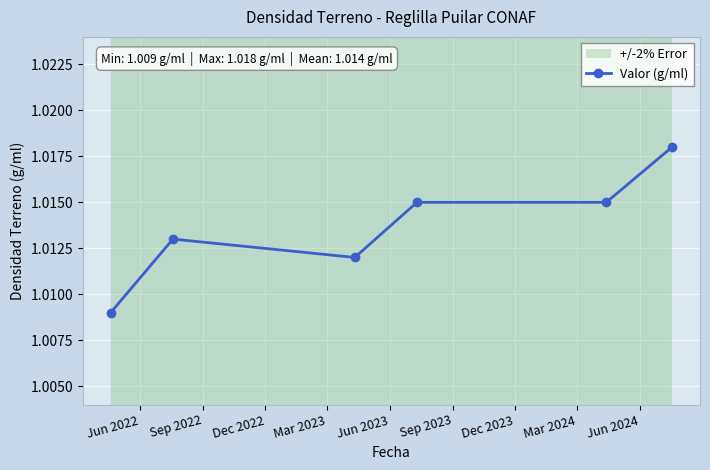

Rank the categories by value from lowest to highest.

Jun 2022, Dec 2022, Sep 2022, Mar 2023, Jun 2023, Sep 2023